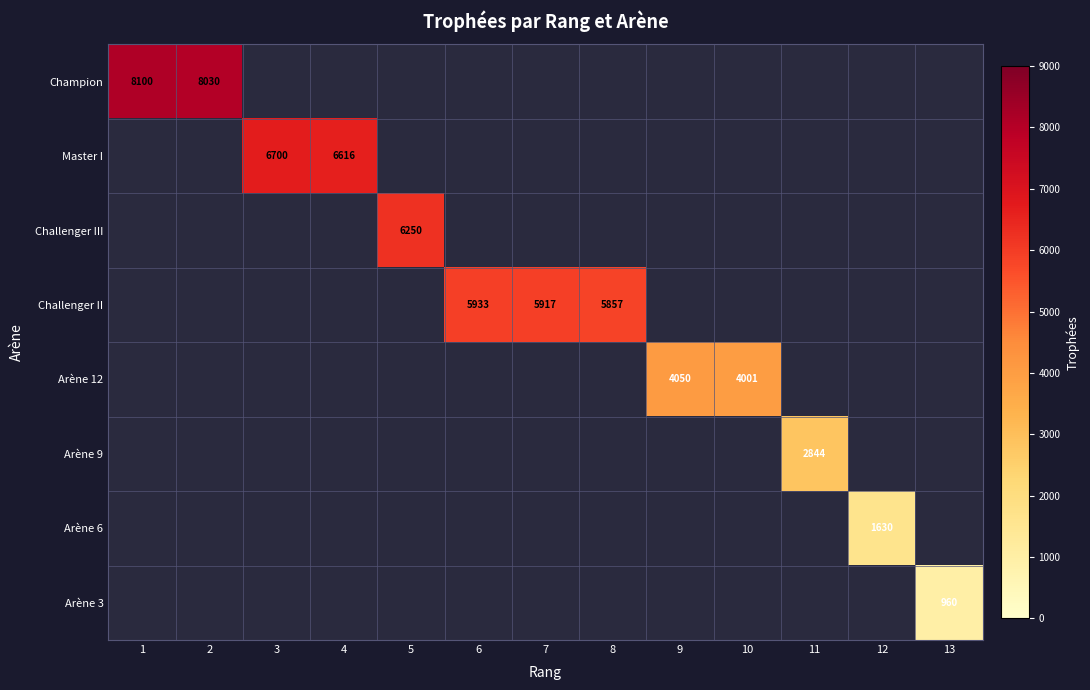

How many series are shown in this chart?

8